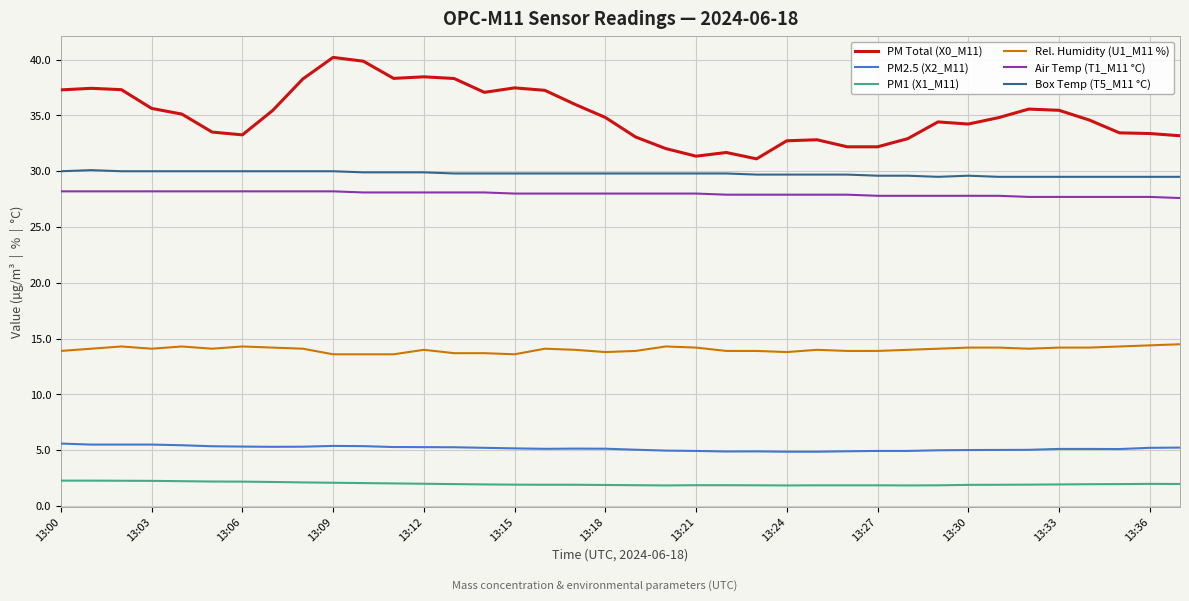

What is the maximum value for Box Temp (T5_M11 °C)?

30.1